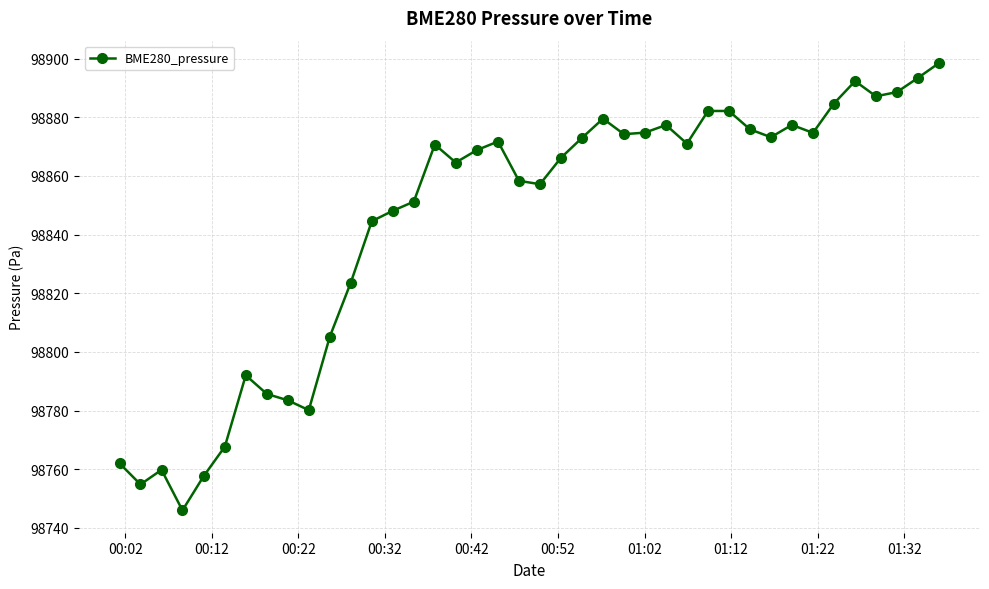

What is the value of the 12th point from the left?

98823.6